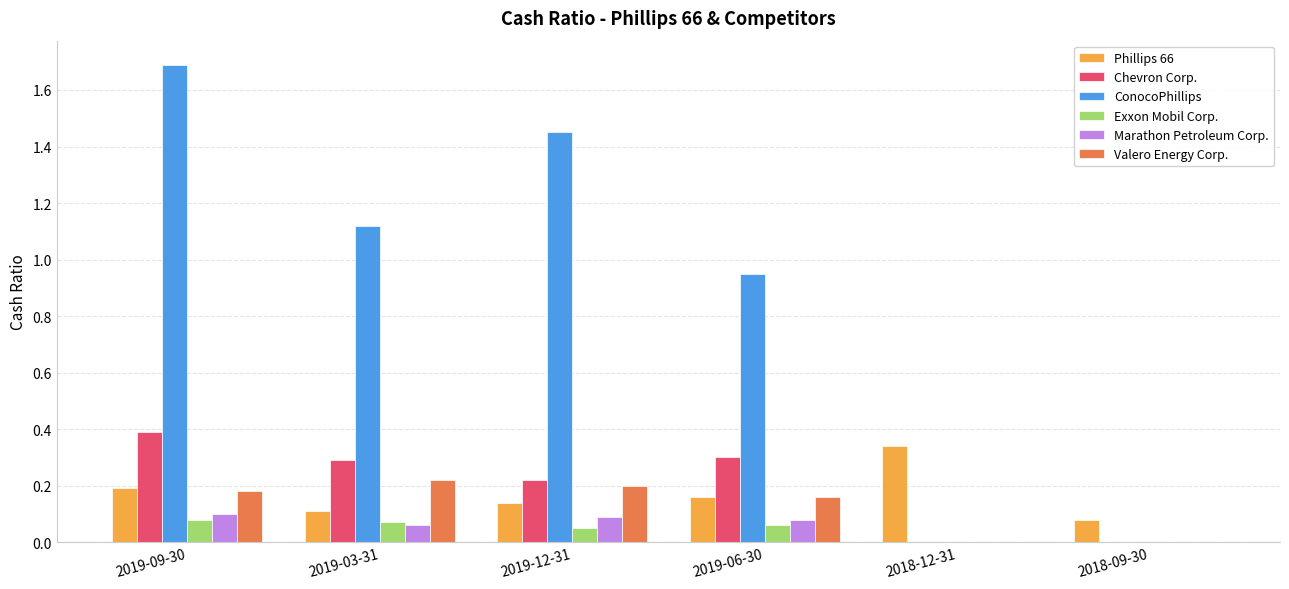

Which series changed the most between 2019-06-30 and 2018-12-31?

ConocoPhillips